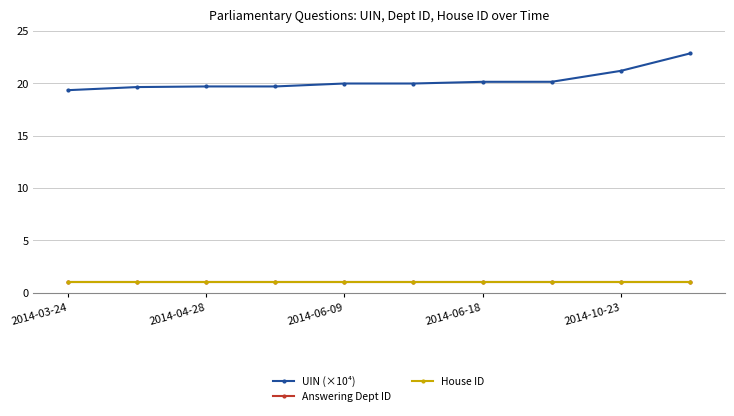

Is this an area chart (filled region under the line)?

No